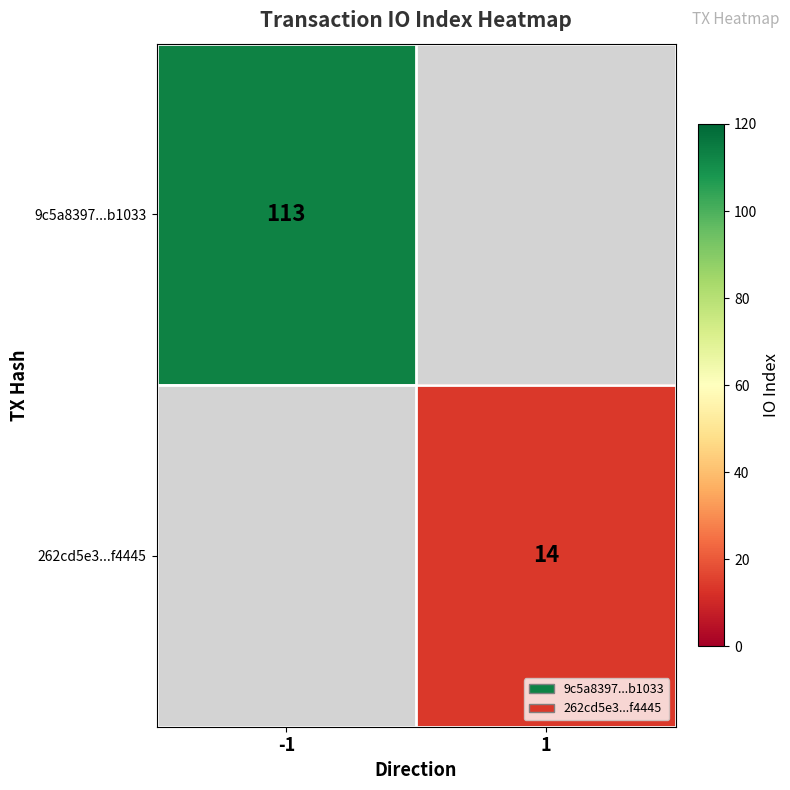

The 262cd5e3...f4445 series shows 7.3 at 1. True or false?

False